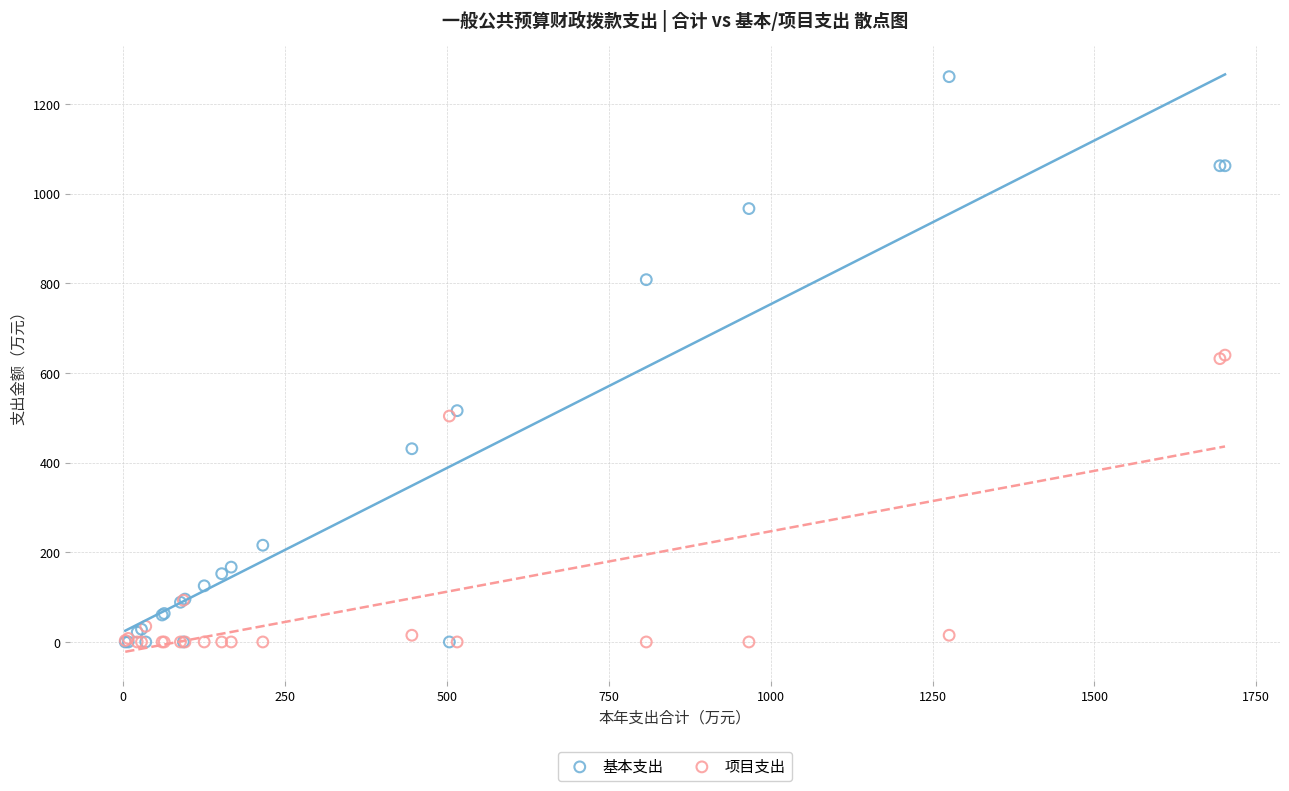

Which series has the widest spread of Y values?

基本支出